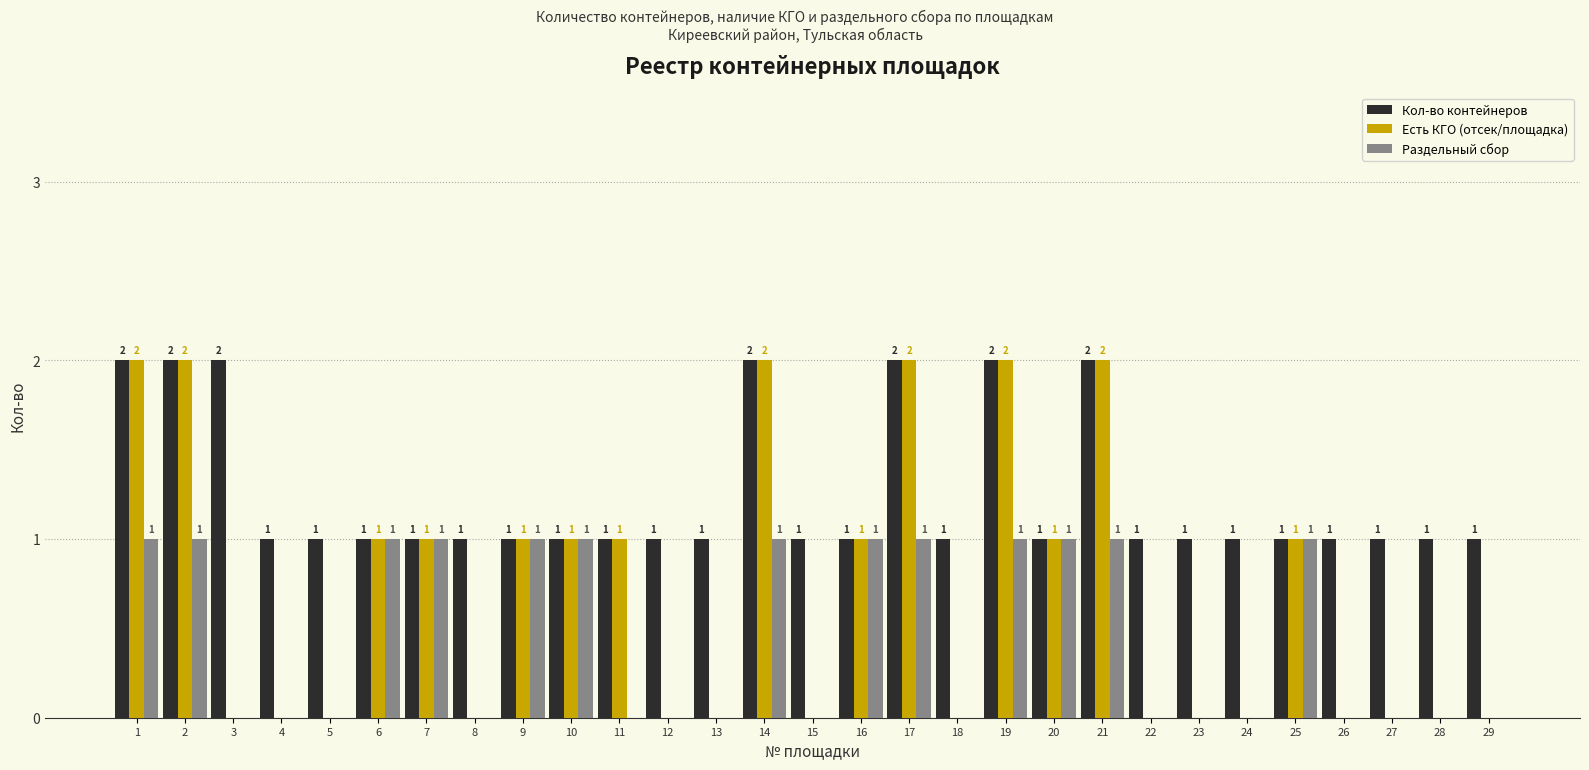

What are all the series names shown in the legend?

Кол-во контейнеров, Есть КГО (отсек/площадка), Раздельный сбор